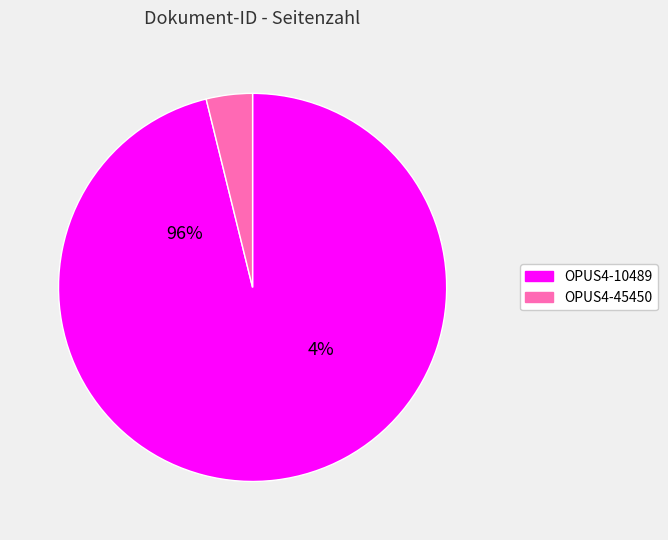

True or false: OPUS4-10489 accounts for 96% of the total.

True